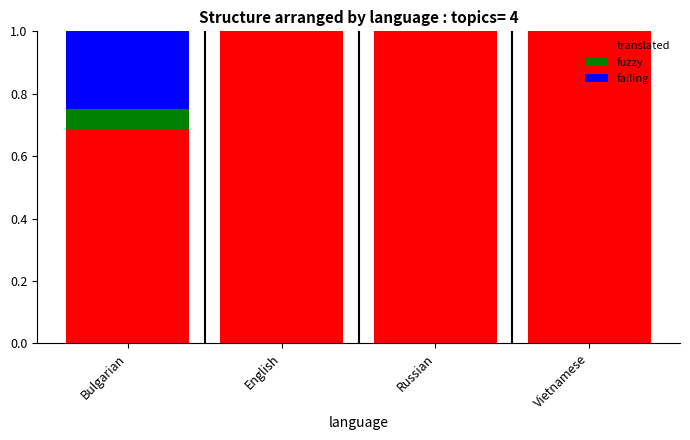

Are the bars grouped side by side (vs. stacked)?

No